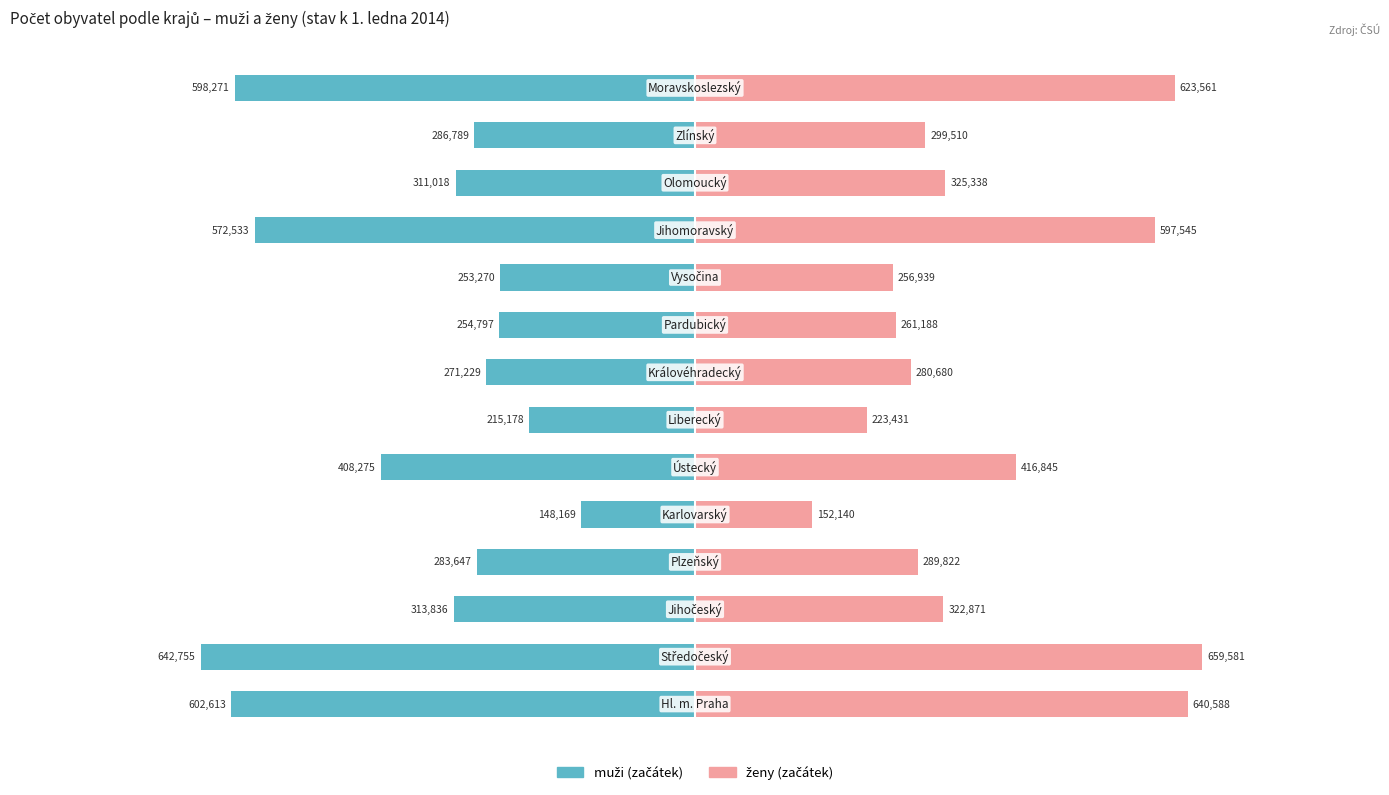

Are the bars grouped side by side (vs. stacked)?

Yes